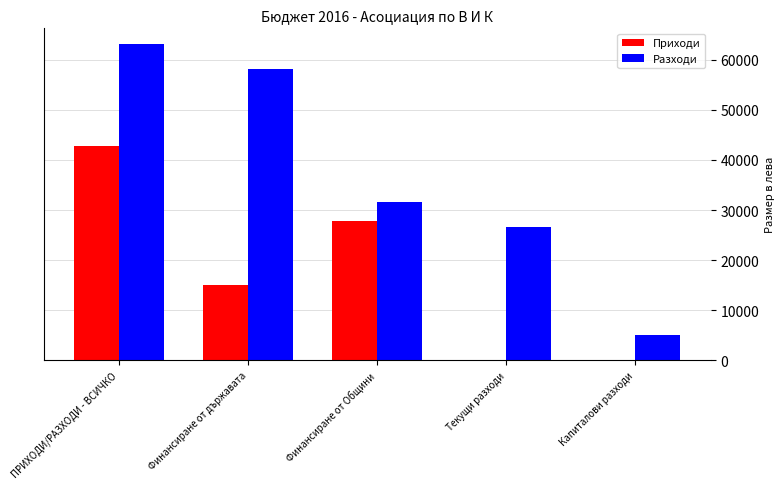

Is the value of Разходи at Финансиране от държавата greater than the value of Приходи at Текущи разходи?

Yes